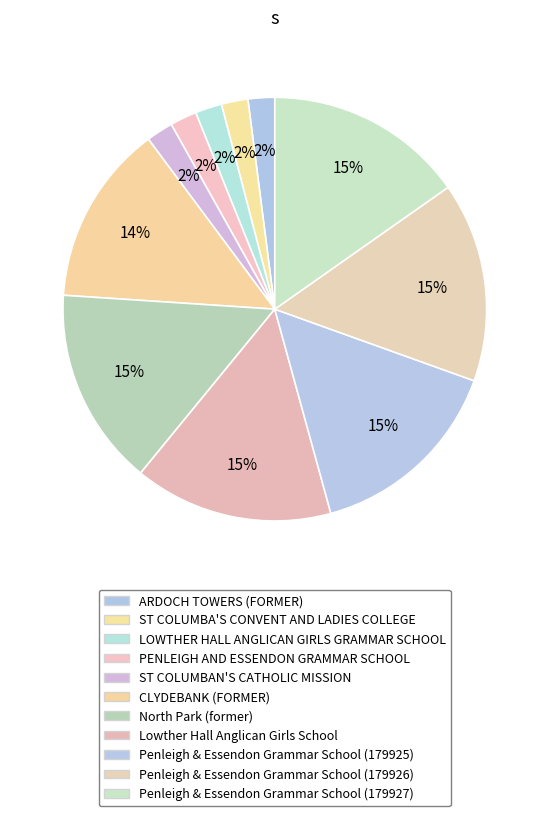

Does Penleigh & Essendon Grammar School (179926) account for over 50% of the chart?

No